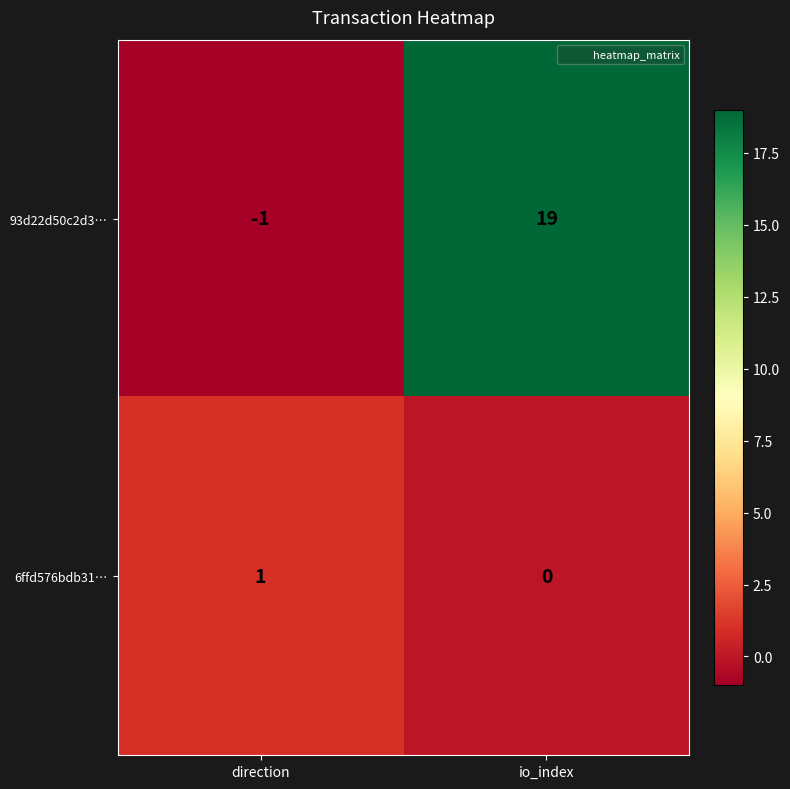

Reading right to left, list all the values displayed in this chart.

93d22d50c2d3…: io_index=19	direction=-1
6ffd576bdb31…: io_index=0	direction=1